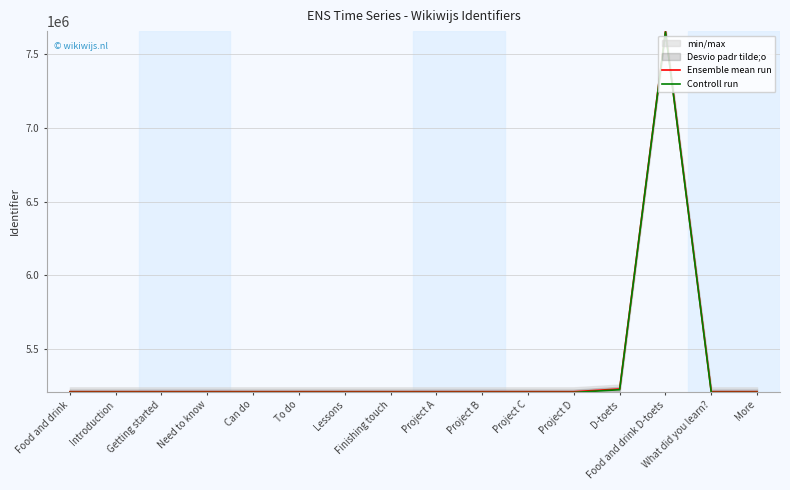

Reading right to left, list all the values displayed in this chart.

Ensemble mean run: 5212225	5212223	7655064	5230912	5212221	5212219	5212217	5212215	5212213	5212211	5212209	5212207	5212205	5212203	5212201	5212200
Controll run: 5207225	5207223	7650064	5225912	5207221	5207219	5207217	5207215	5207213	5207211	5207209	5207207	5207205	5207203	5207201	5207200